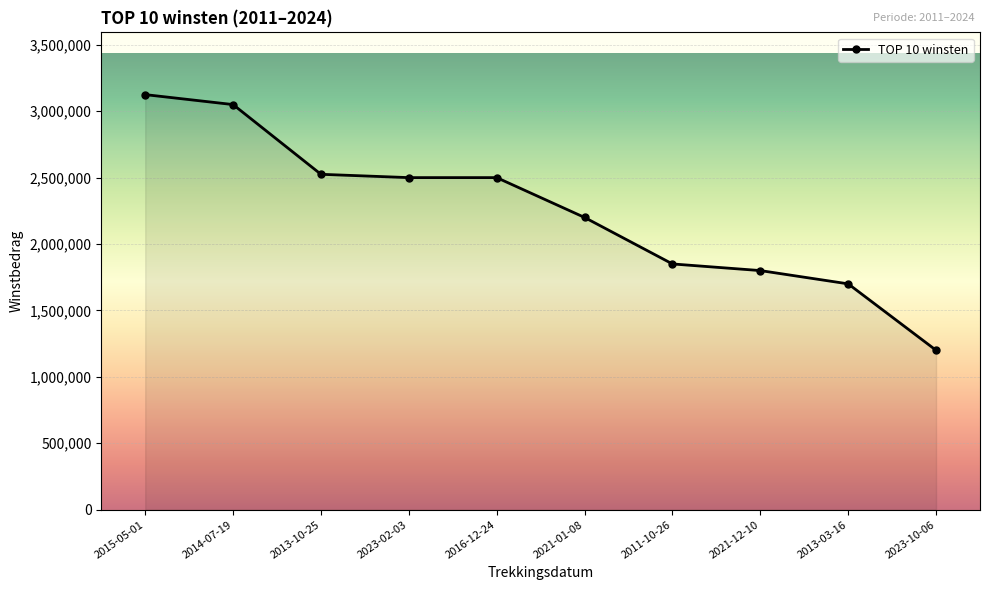

How many values are below 2500000?

5